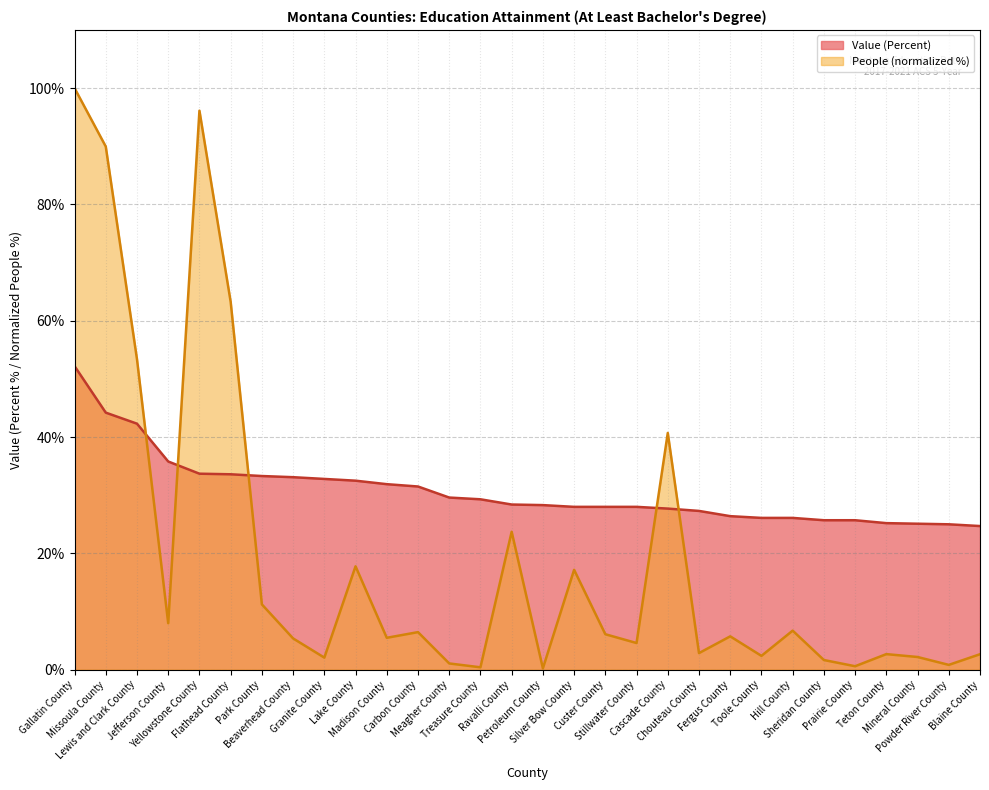

True or false: Value (Percent) and People (Education: At Least Bachelors Degree) cross at least once.

True